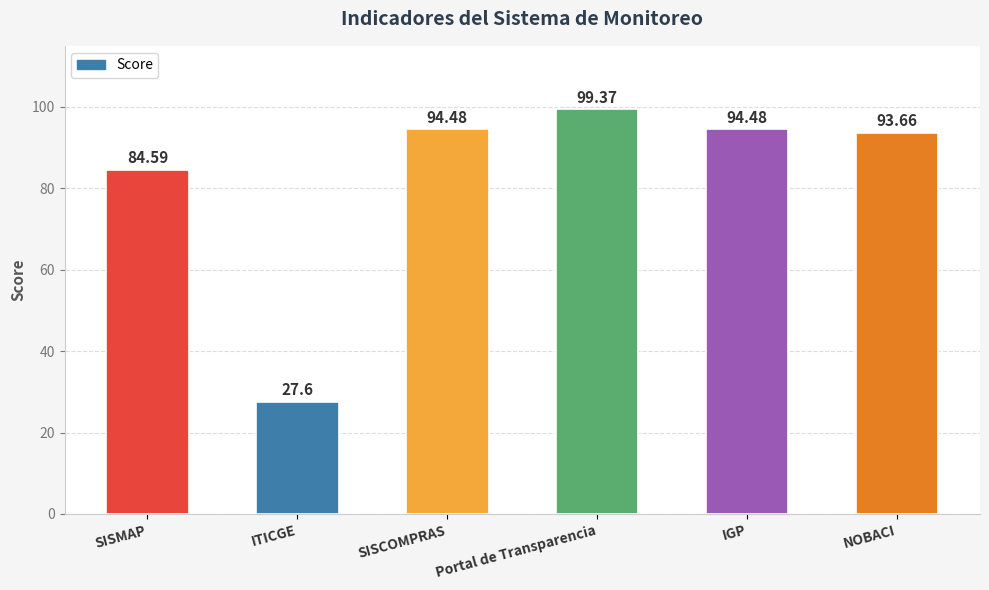

What is the sum of the values at IGP and ITICGE?

122.1